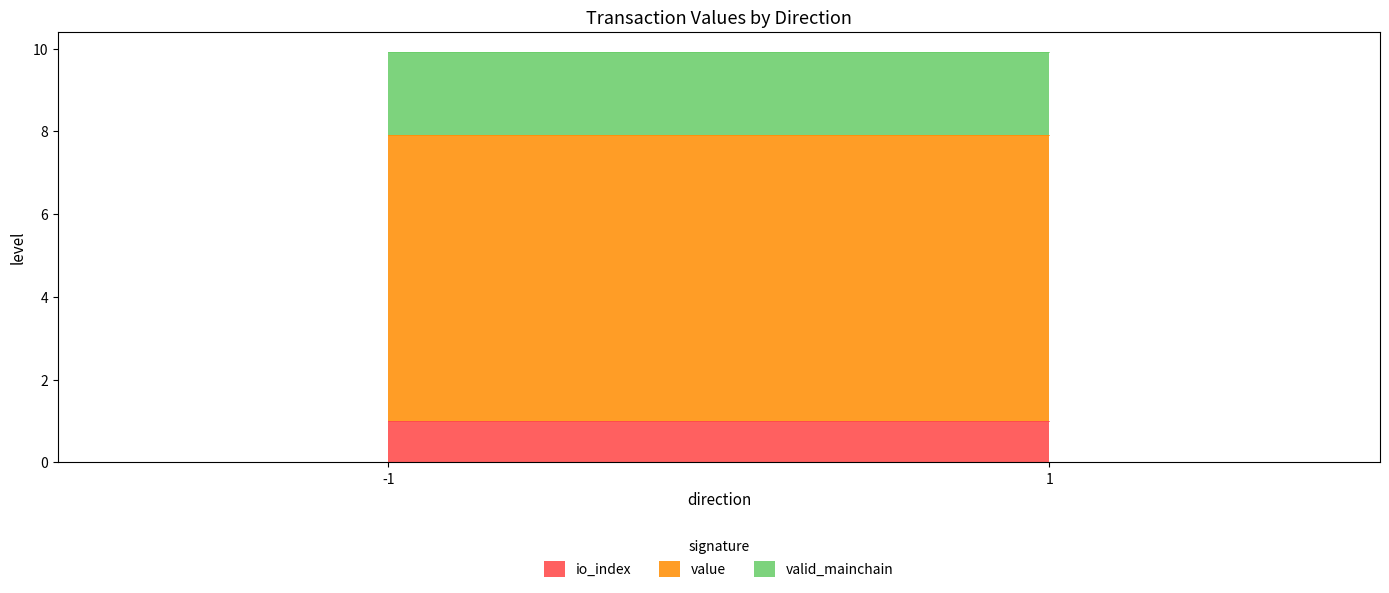

True or false: io_index and value cross at least once.

False